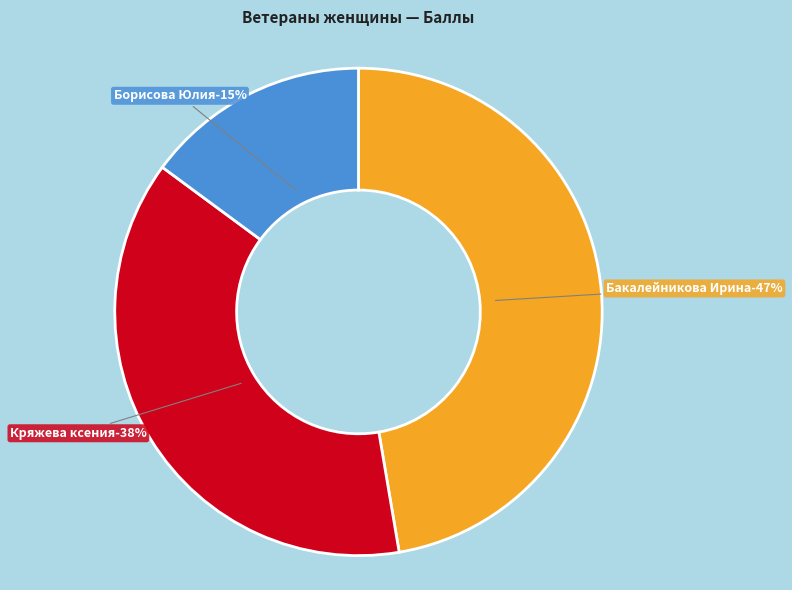

What is the smallest slice in the pie chart?

Борисова Юлия